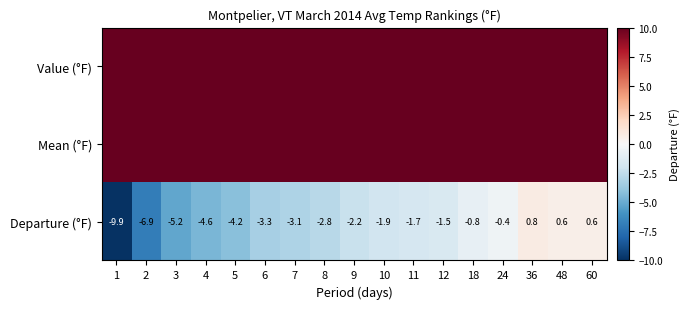

Between 3 and 60, which is larger?

60